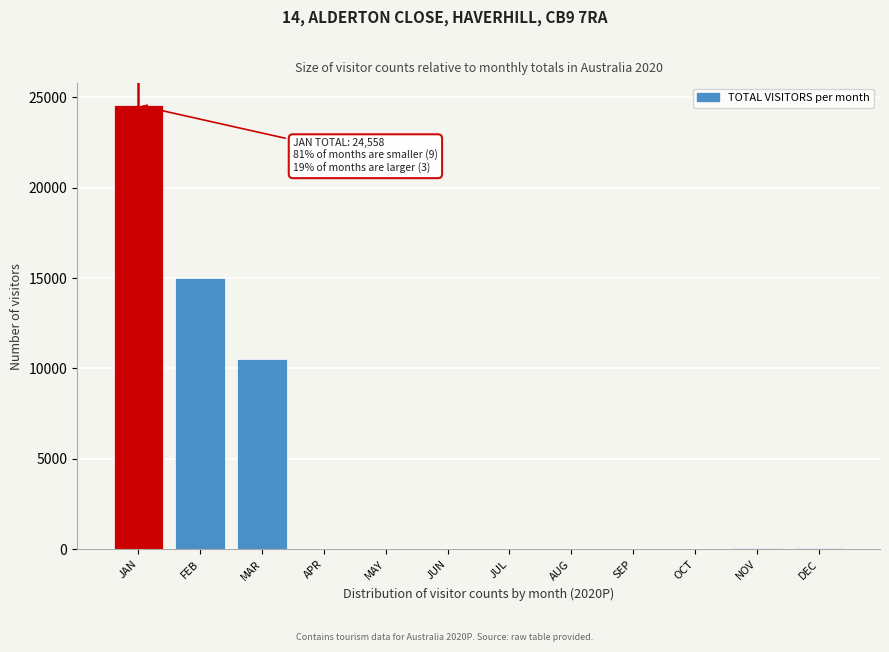

Where is the data nearest to the value 12280?

MAR